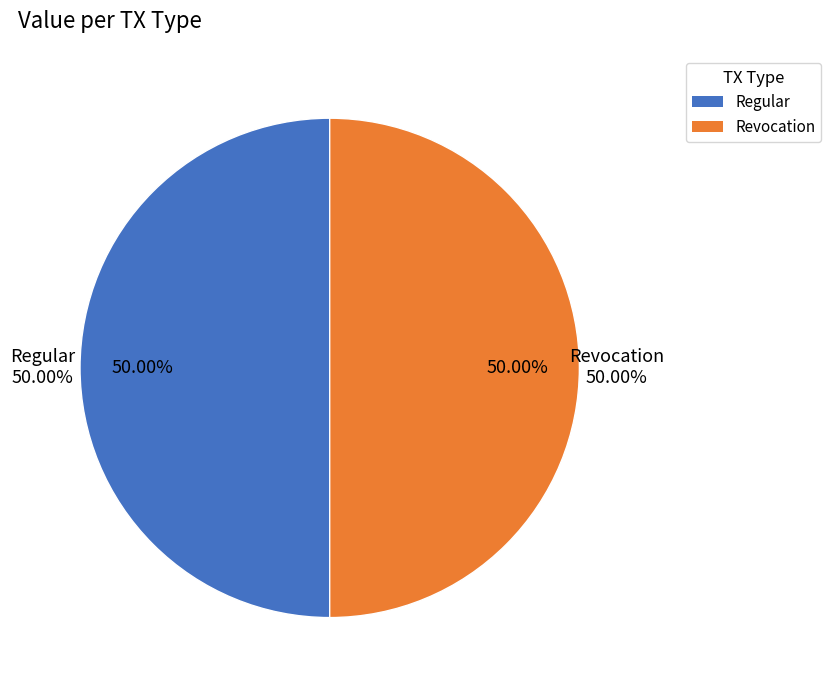

What is the smallest slice in the pie chart?

Revocation